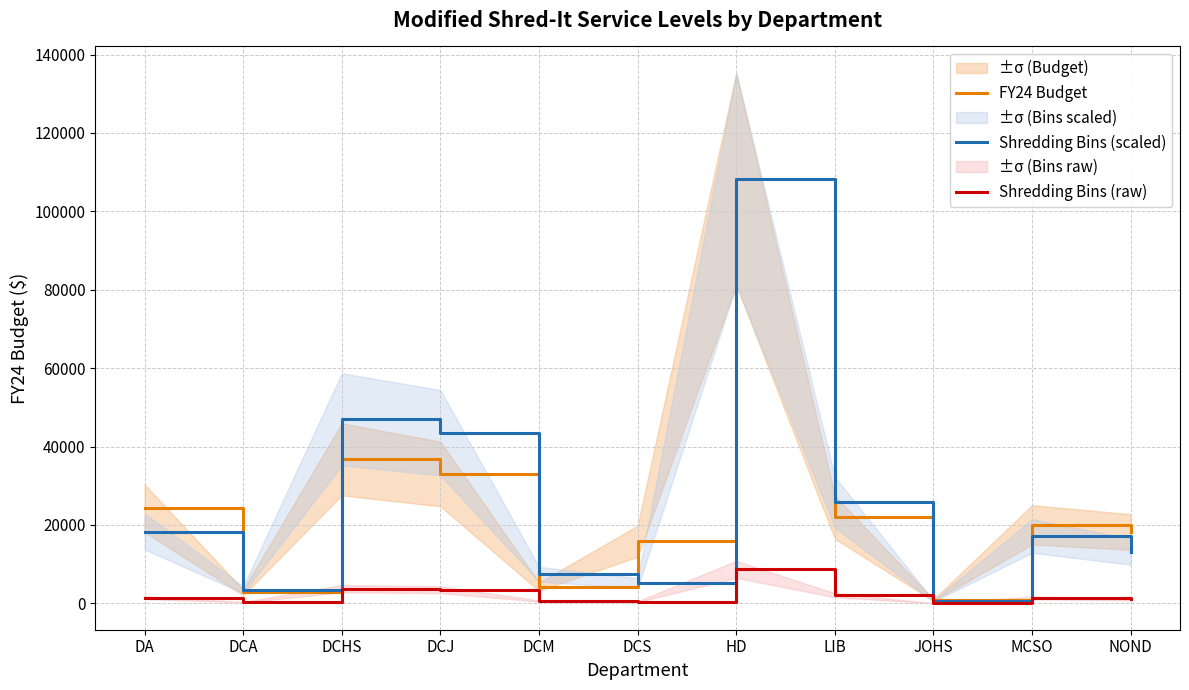

What is the value of the Shredding Bins (raw) point at the 2nd from the left?

274.9